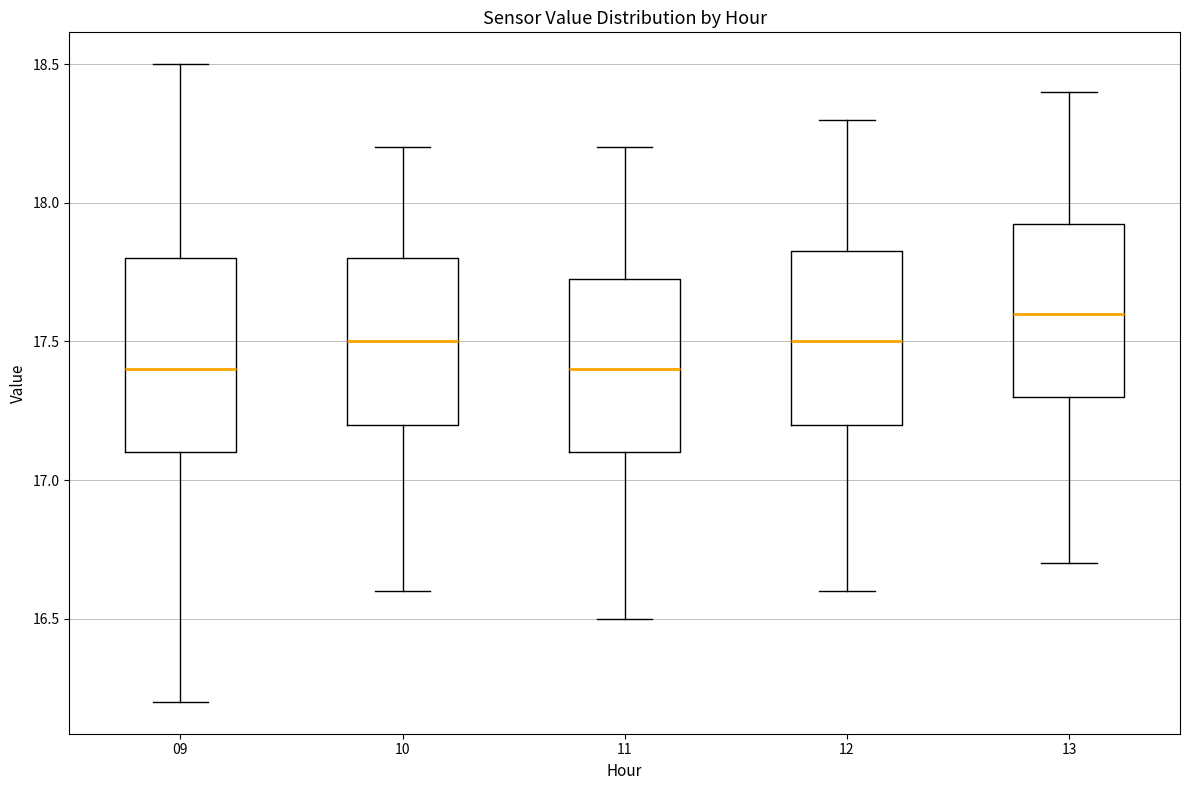

Which box is the tallest, from its lower edge to its upper edge?

09